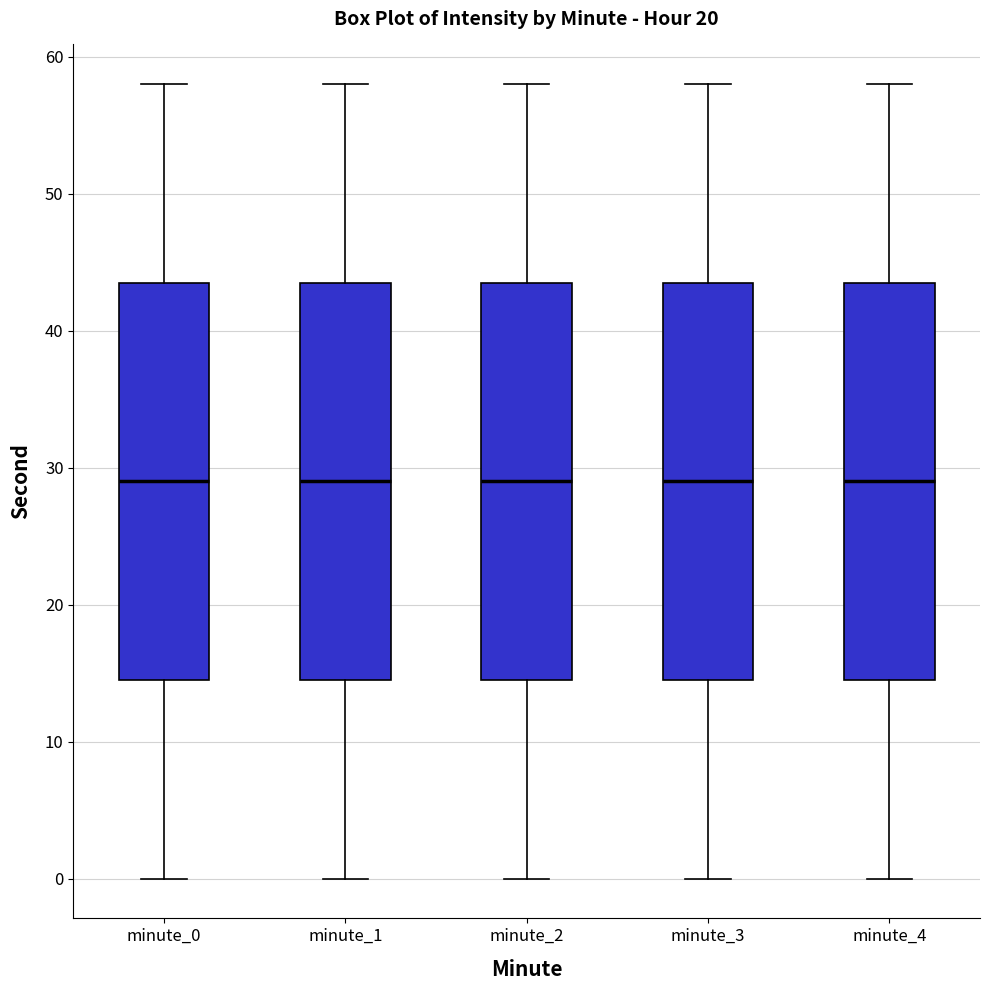

Reading left to right, transcribe this box plot: for each box, give where its median line is, the range the box spans, and where its two whiskers end, as read against the y-axis. The values are not printed on the chart, so give them approximately, as read against the axis.

minute_0: median 29, box 15 to 44, whiskers 0 to 58
minute_1: median 29, box 15 to 44, whiskers 0 to 58
minute_2: median 29, box 15 to 44, whiskers 0 to 58
minute_3: median 29, box 15 to 44, whiskers 0 to 58
minute_4: median 29, box 15 to 44, whiskers 0 to 58